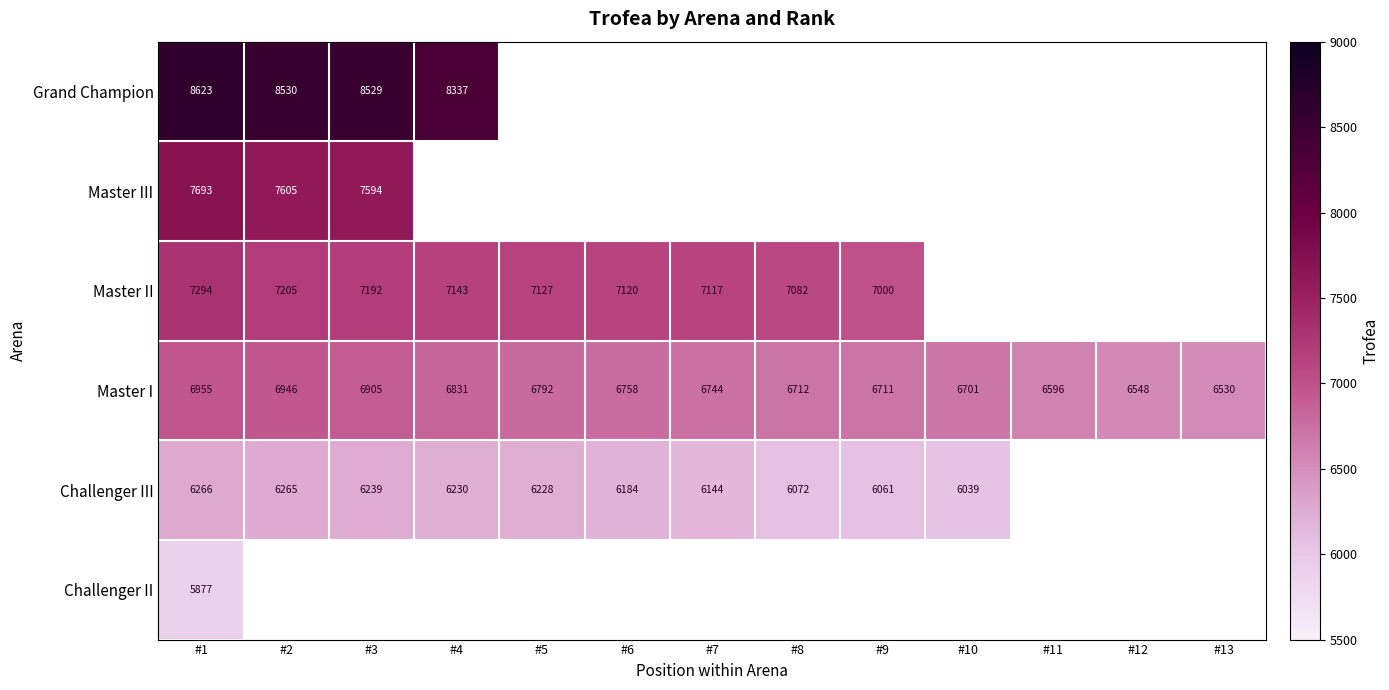

The Master I series shows 2862 at #8. True or false?

False